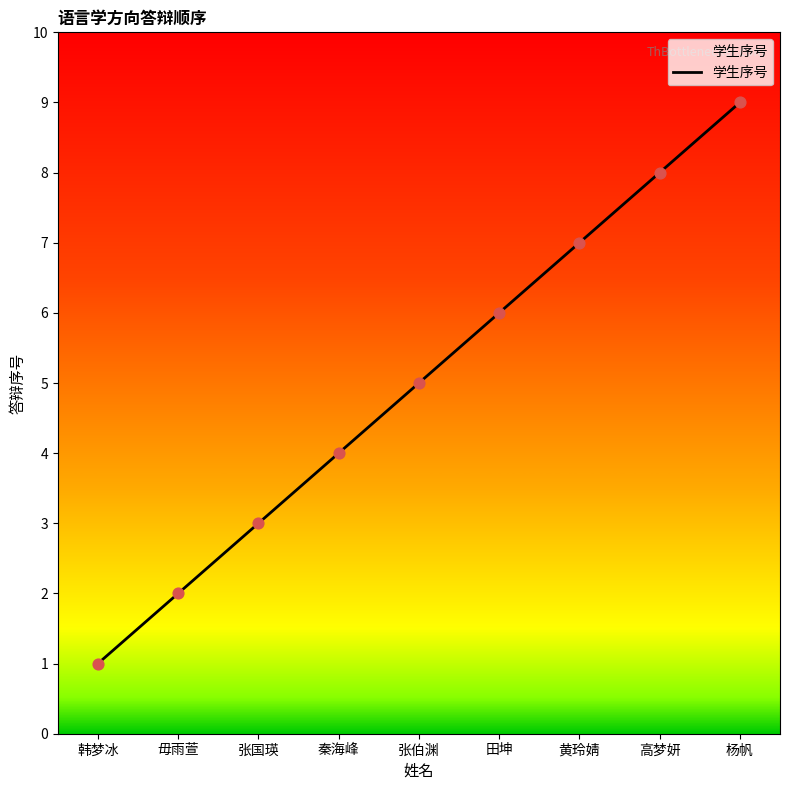

Approximately how many times larger is the value at 秦海峰 compared to 韩梦冰?

4.0